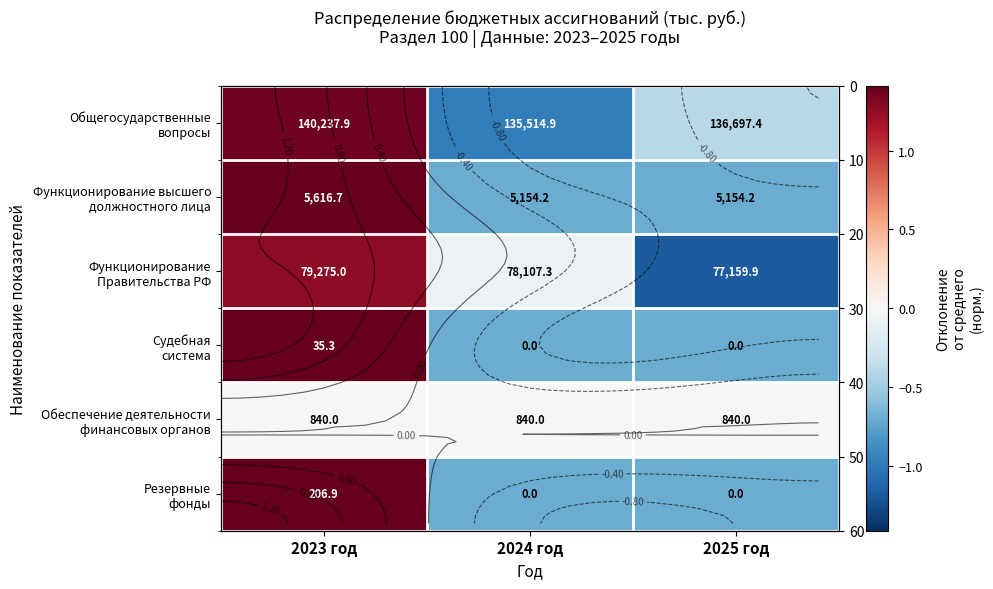

Is the value of Обеспечение деятельности финансовых органов at 2024 год greater than the value of Функционирование Правительства РФ at 2023 год?

No